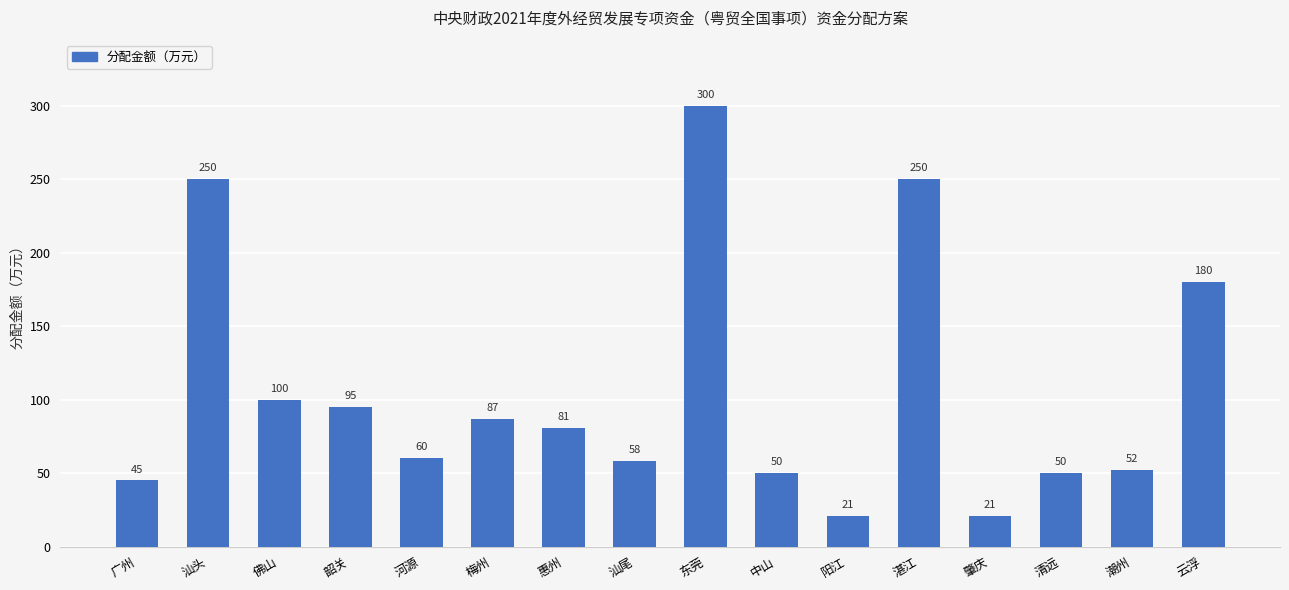

What is the minimum value shown in the chart?

21